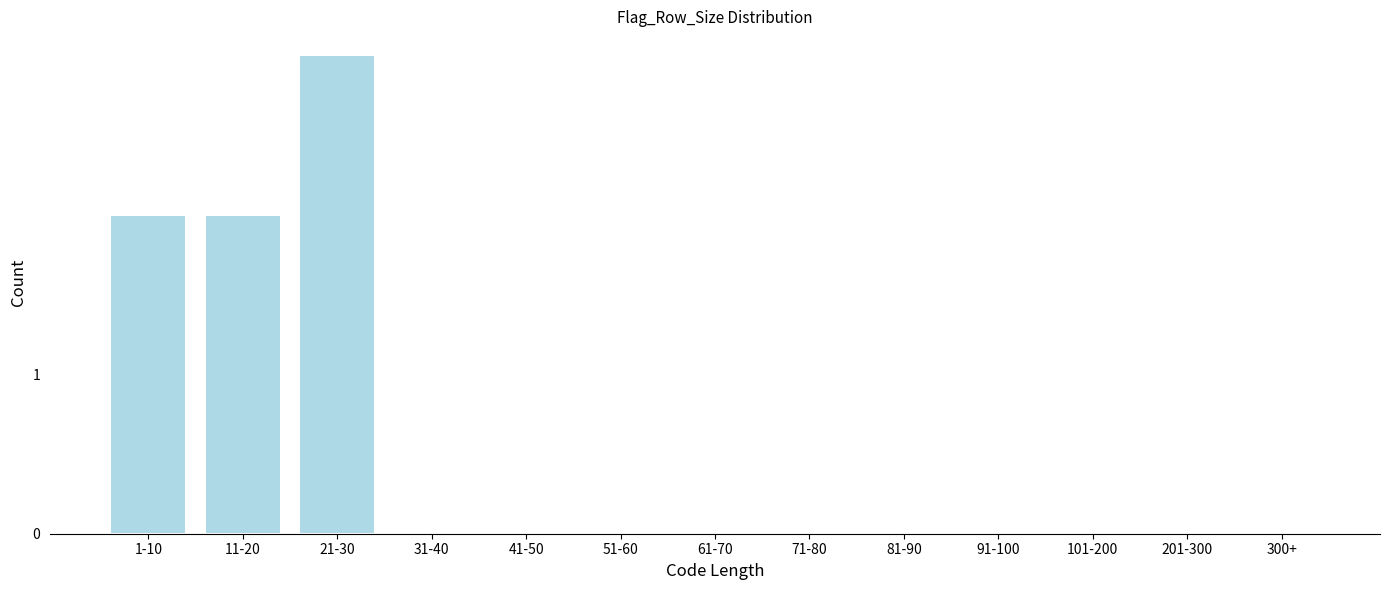

Reading left to right, extract all data points from this chart.

1-10=2	11-20=2	21-30=3	31-40=0	41-50=0	51-60=0	61-70=0	71-80=0	81-90=0	91-100=0	101-200=0	201-300=0	300+=0